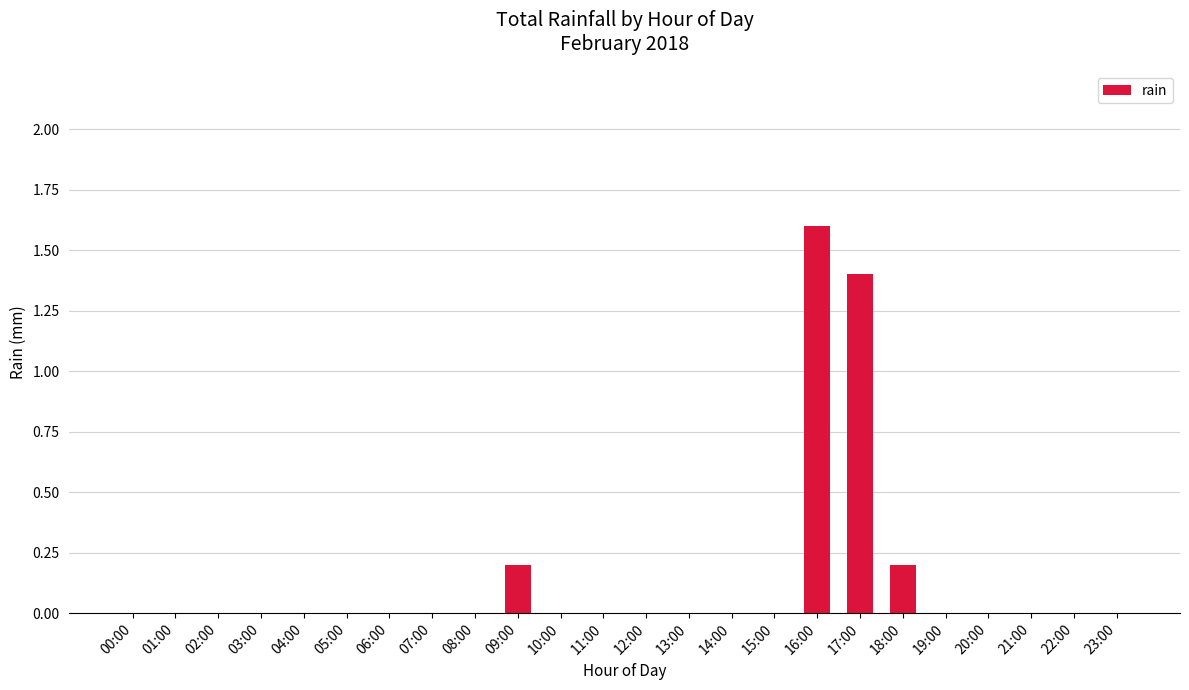

How many data points does each series have?

24